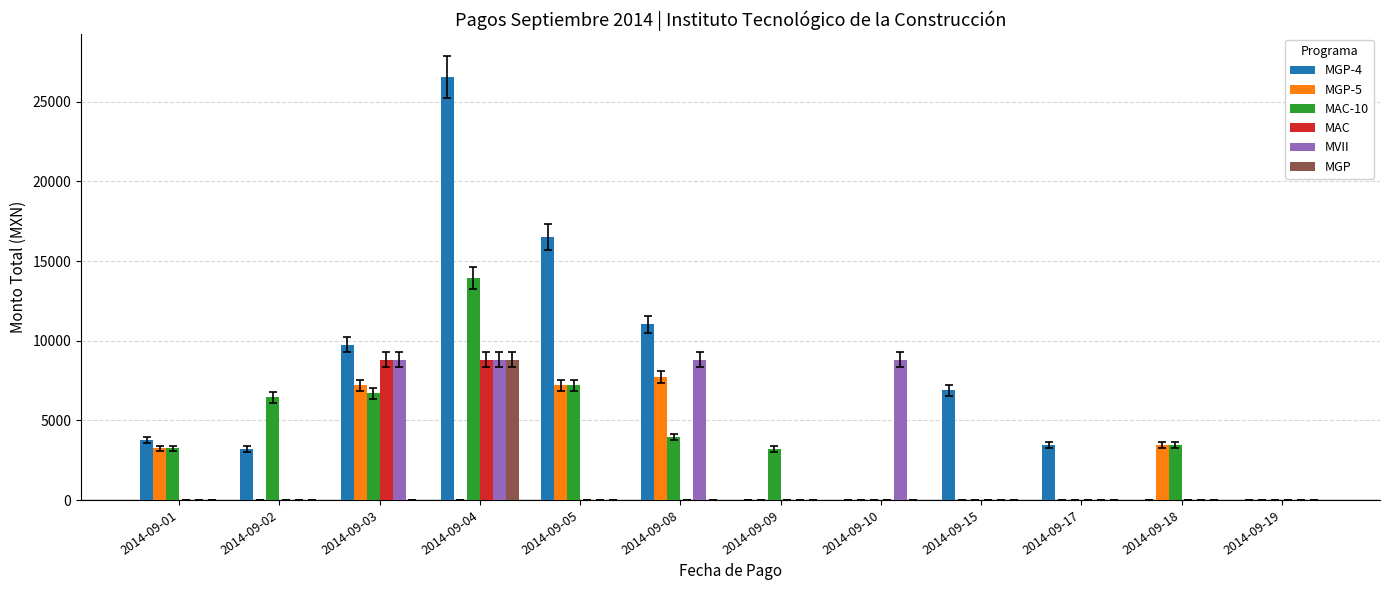

What is the maximum value for MAC-10?

13941.0